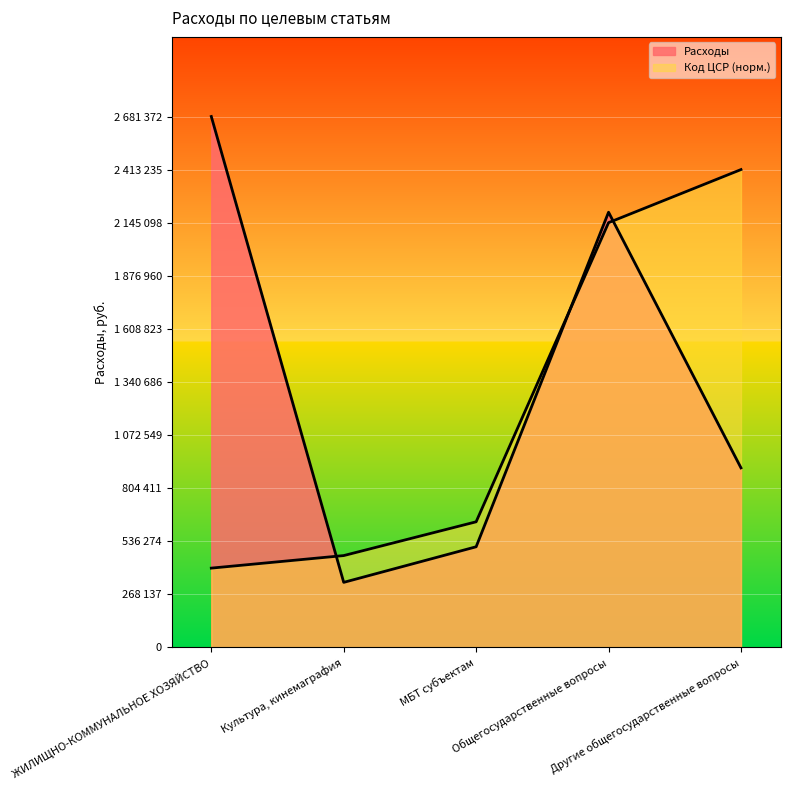

Reading left to right, extract all data points from this chart.

Расходы: ЖИЛИЩНО-КОММУНАЛЬНОЕ ХОЗЯЙСТВО=2681372.5	Культура, кинемаграфия=327817.0	МБТ субъектам=507600.0	Общегосударственные вопросы=2197841.9	Другие общегосударственные вопросы=906160.0
Код ЦСР (numeric): ЖИЛИЩНО-КОММУНАЛЬНОЕ ХОЗЯЙСТВО=399768.3	Культура, кинемаграфия=463146.2	МБТ субъектам=633779.0	Общегосударственные вопросы=2145098.0	Другие общегосударственные вопросы=2413235.2